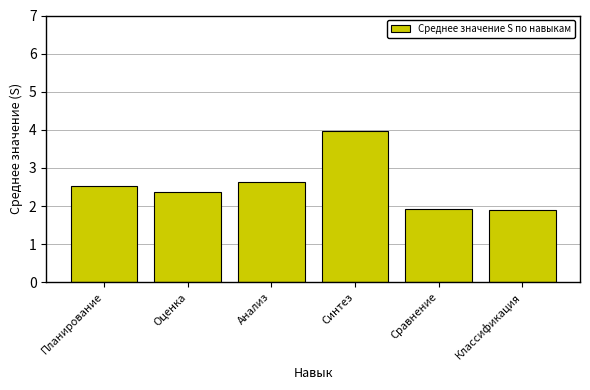

What is the minimum value shown in the chart?

1.9